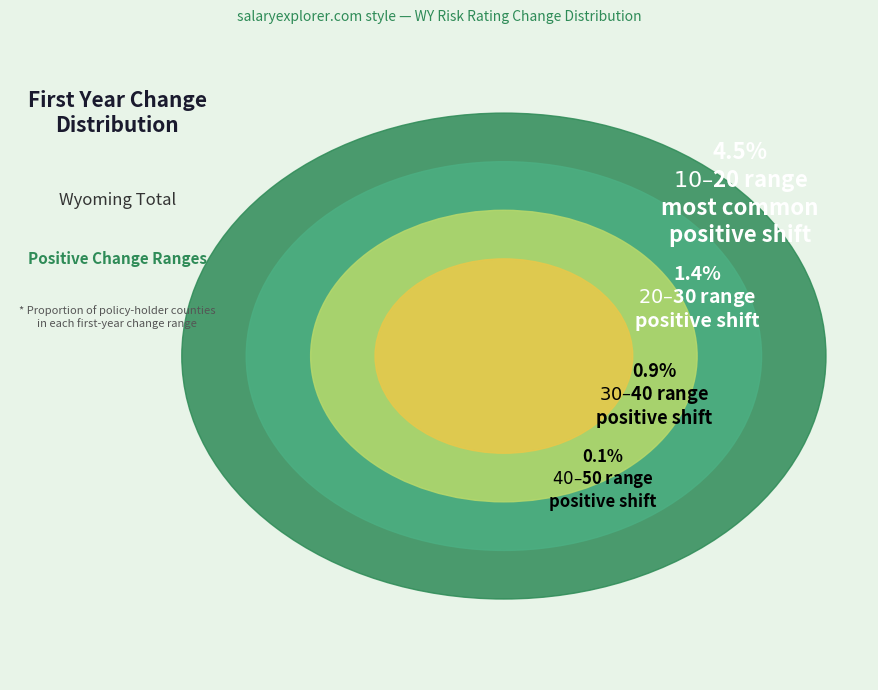

Which slice is the largest?

$10 to $20 (WY Total)